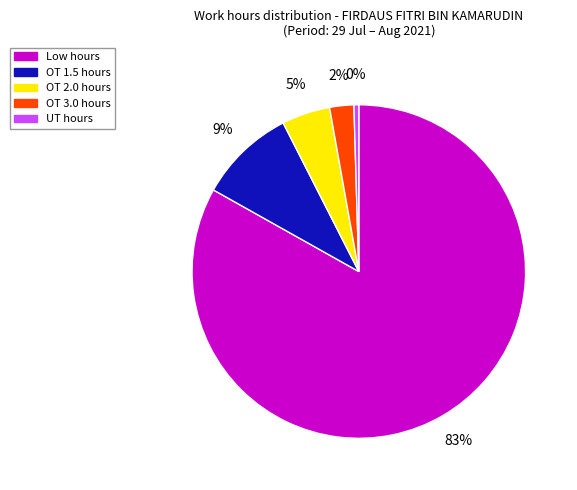

Which has a higher value, Low or OT 3.0?

Low